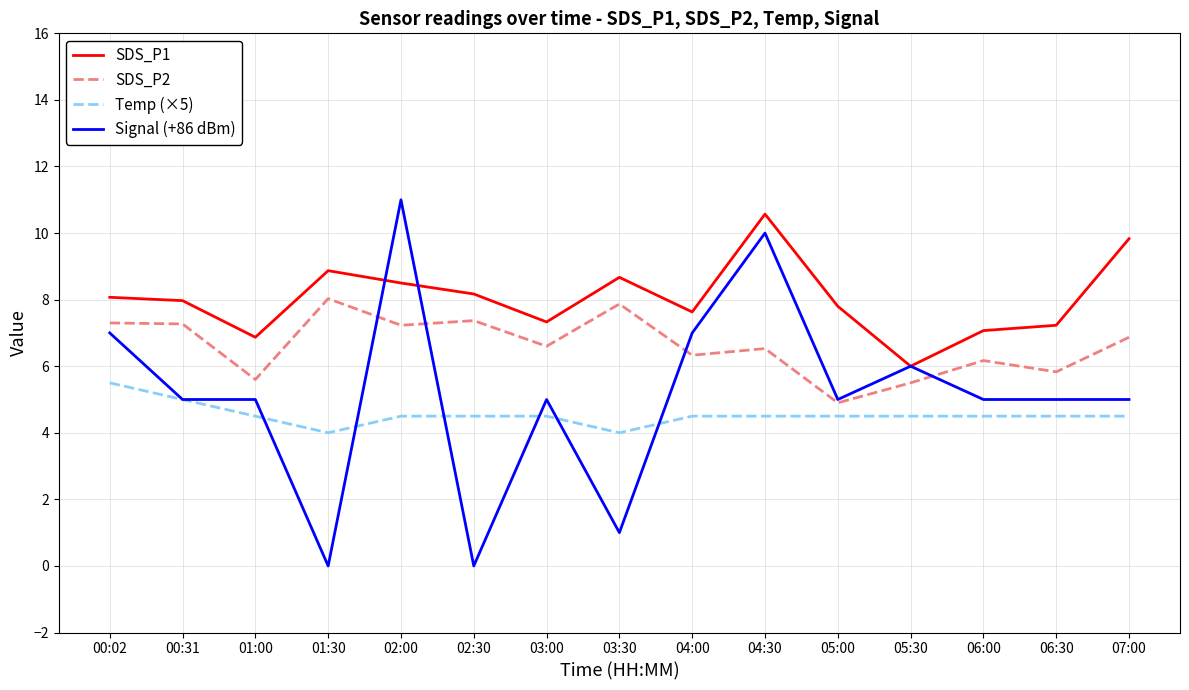

What position from the right is 07:00?

1